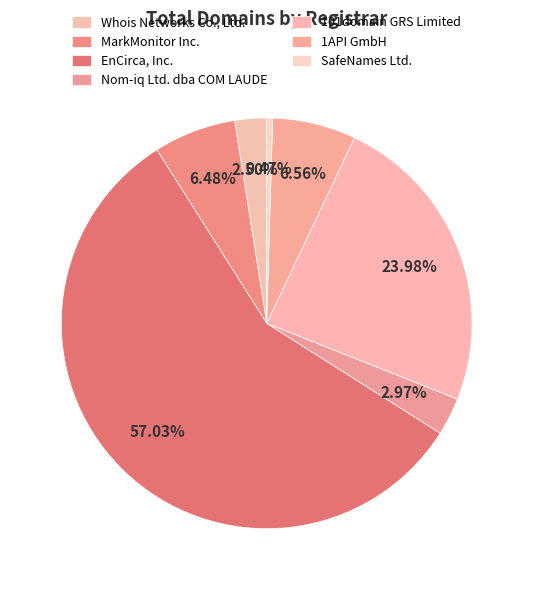

To the nearest percent, what is the difference between the MarkMonitor Inc. and Whois Networks Co., Ltd. slice percentages?

4%